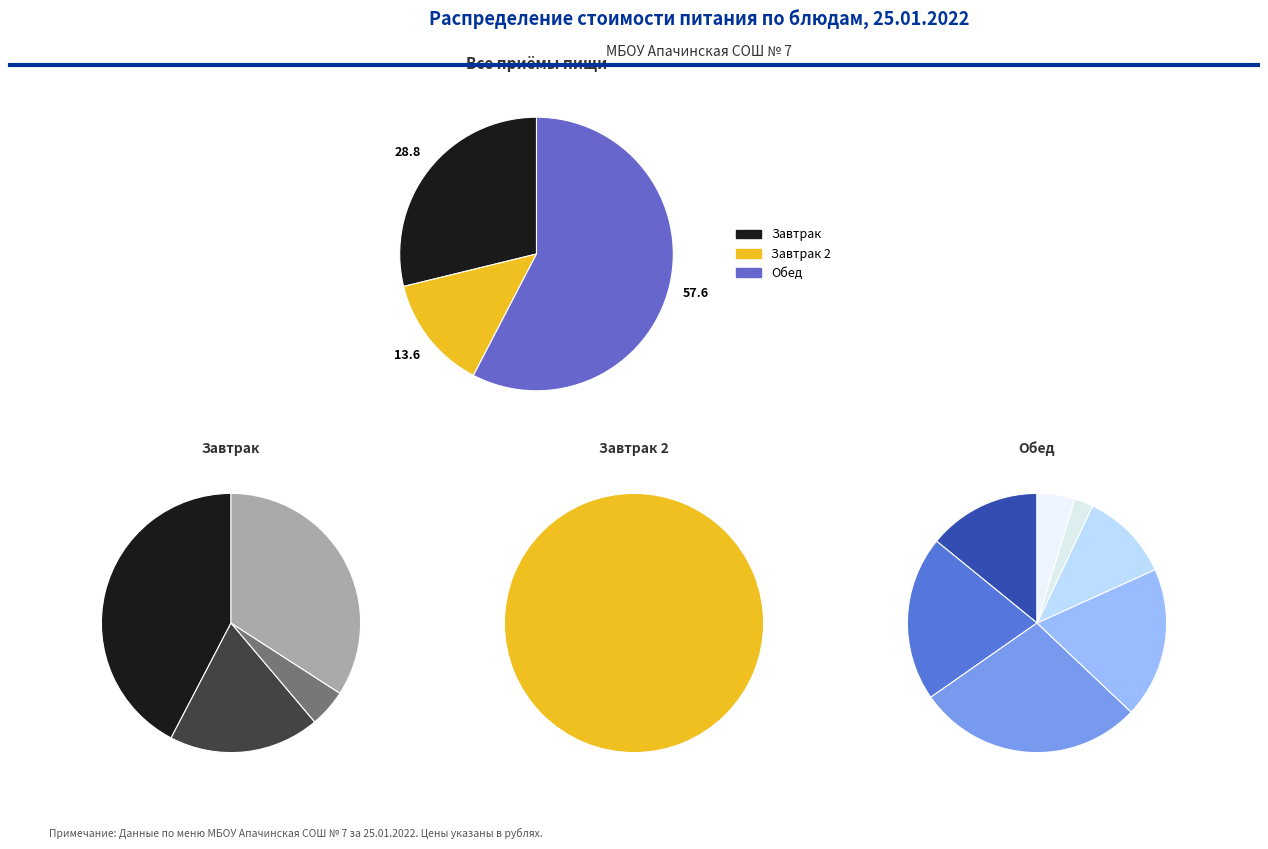

To the nearest percent, what portion does хлеб пшеничный (обед) represent?

1%